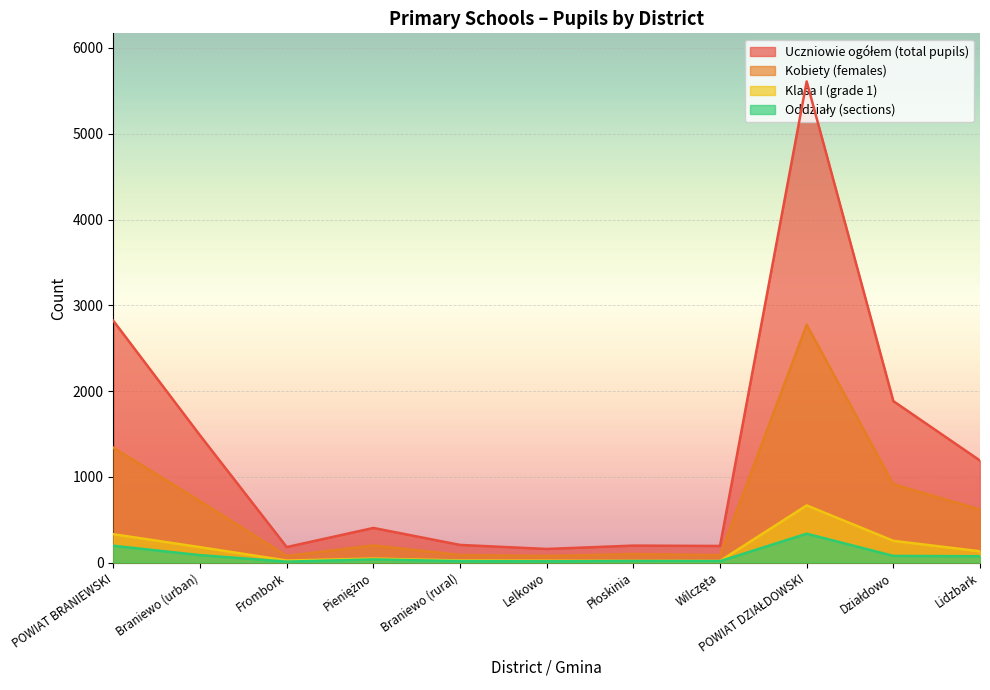

Which has a higher value, Pieniężno or Braniewo (rural)?

Pieniężno